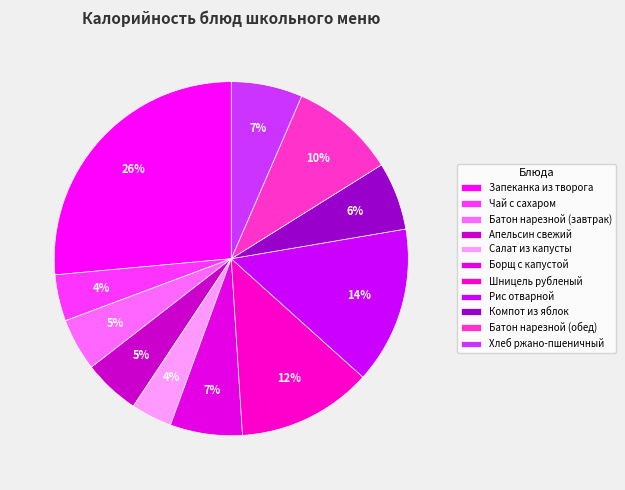

What percentage is the Батон нарезной (завтрак) slice, to the nearest percent?

5%